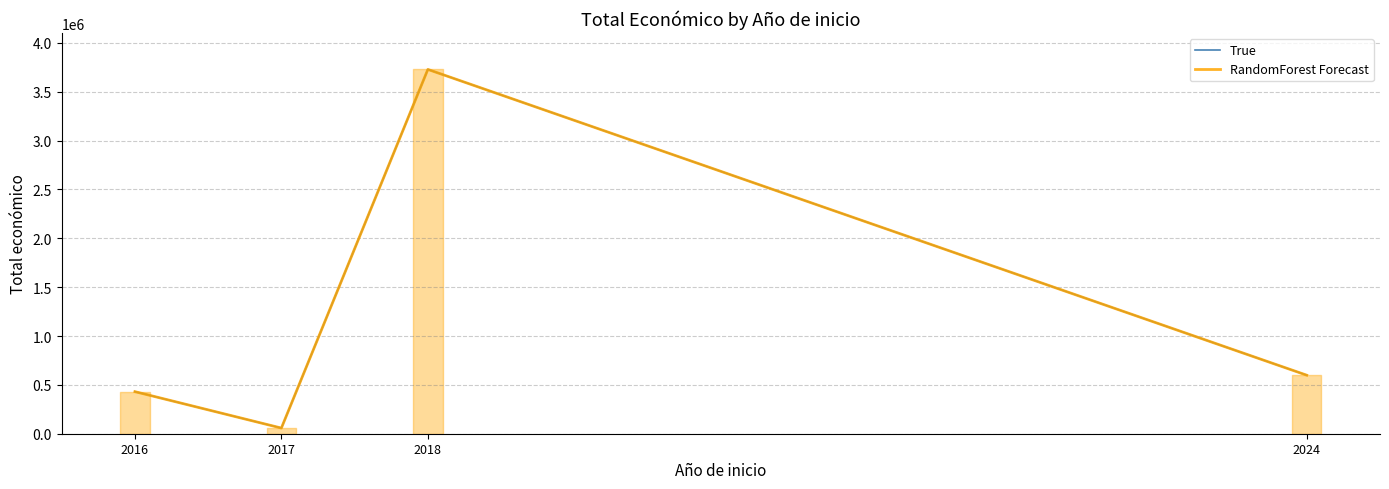

The RandomForest Forecast series shows 399291 at 2024. True or false?

False